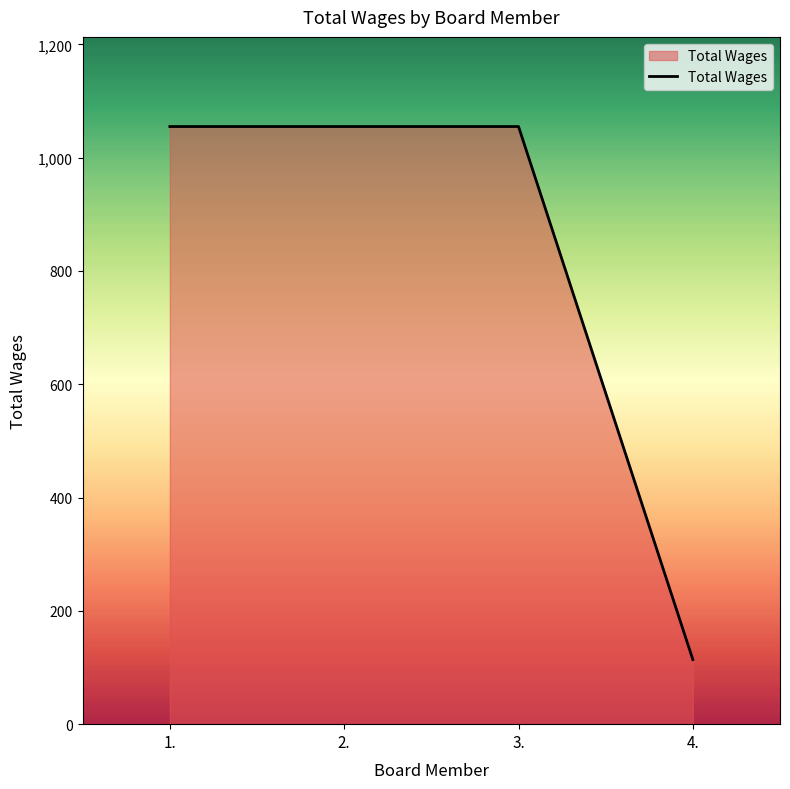

What is the sum of all values?

3279